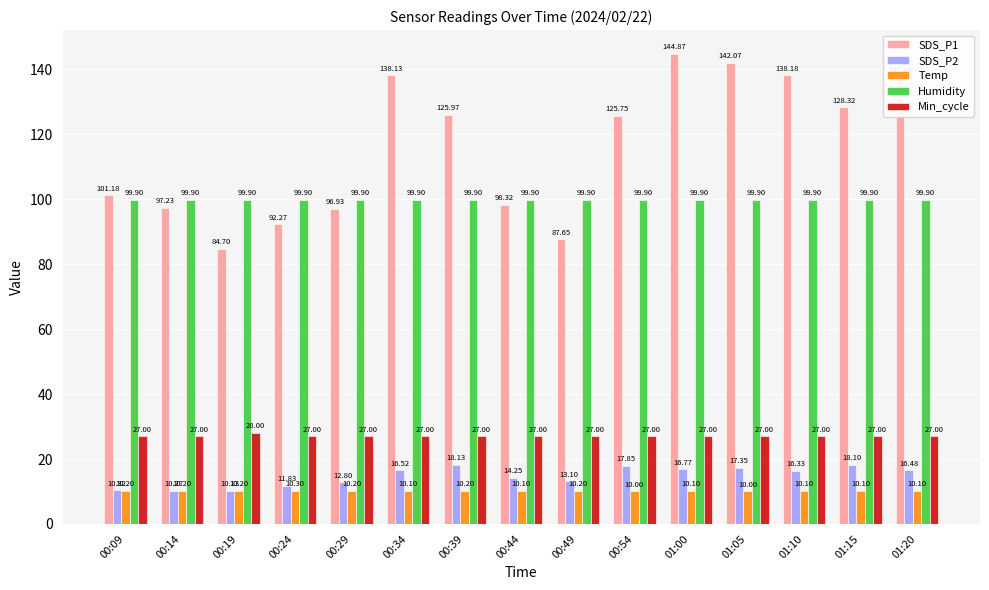

What is the difference between the second highest and second lowest values in the SDS_P2 series?

7.8